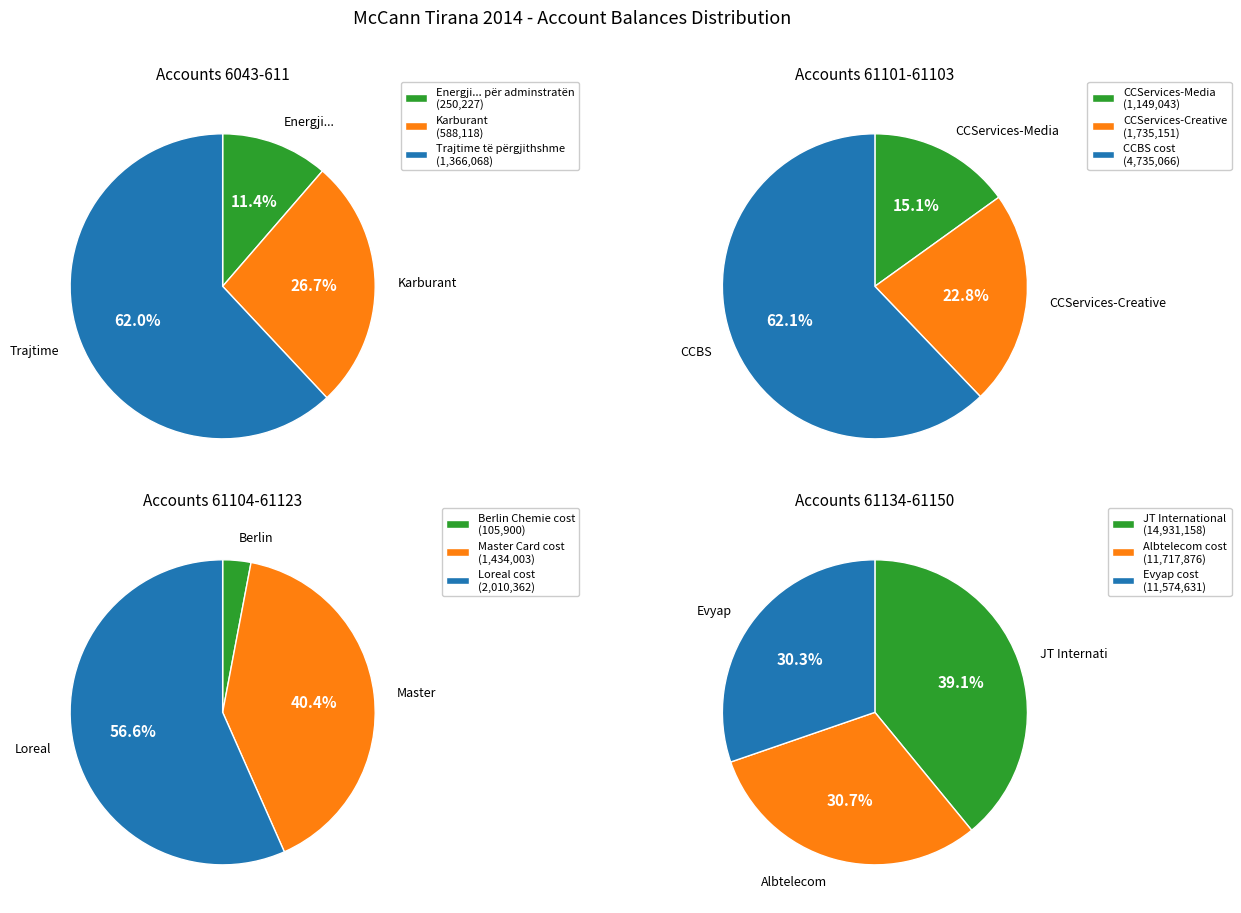

What is the change in value from Karburant to CCBS cost?

+4146948.0